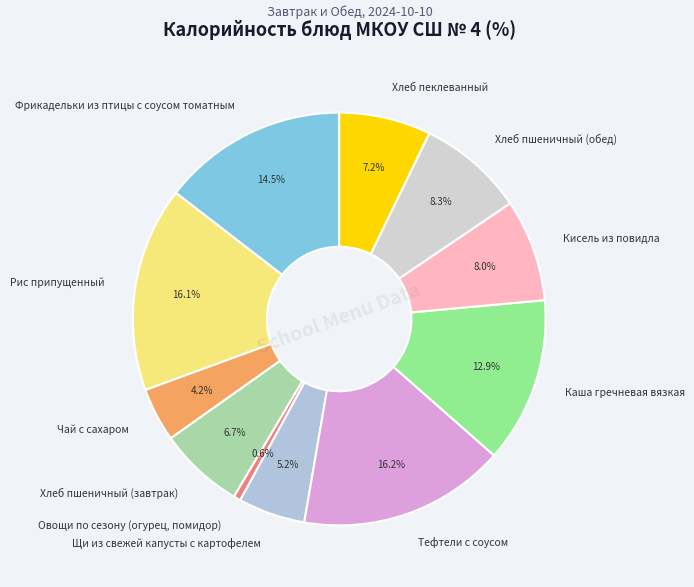

Which slice is the smallest?

Овощи по сезону (огурец, помидор)